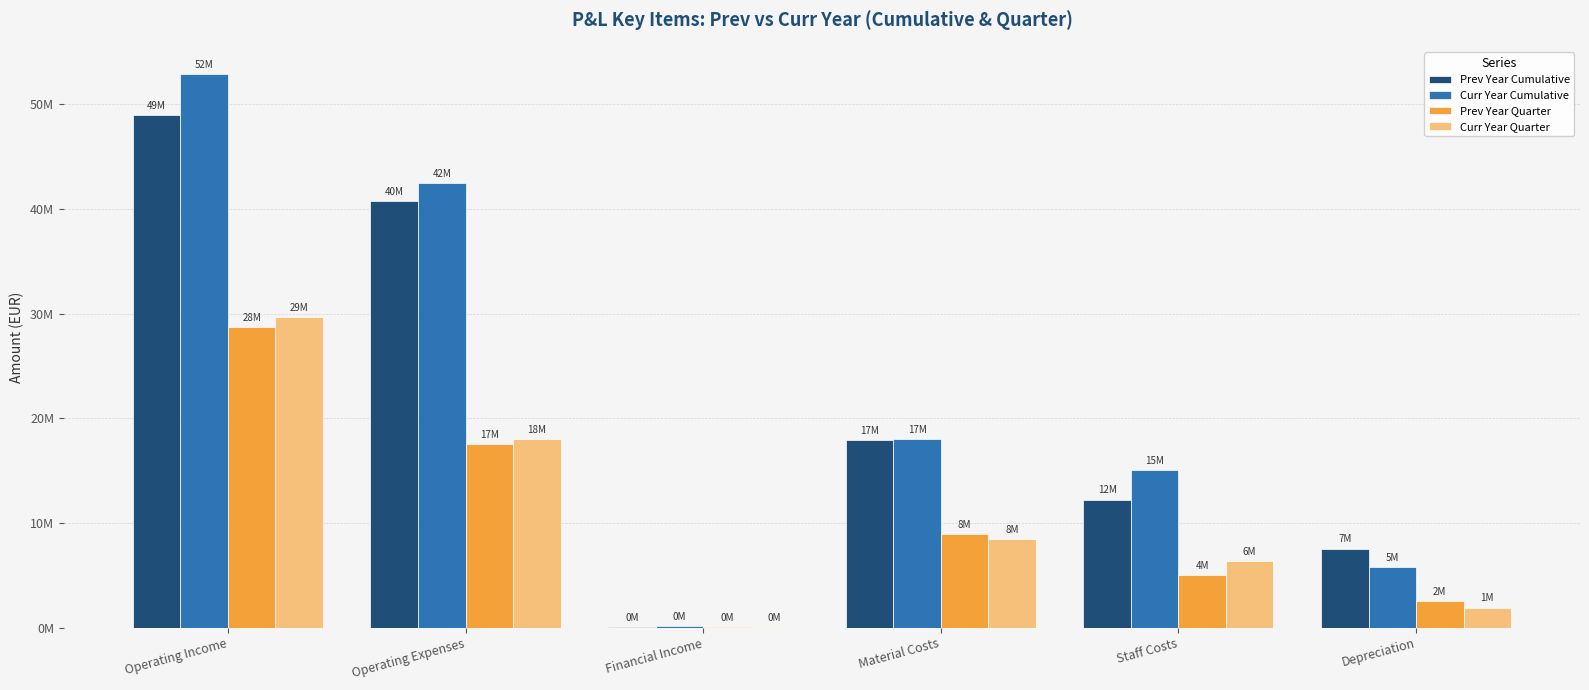

What is the value of the Prev Year Quarter bar at the 2nd from the left?

17575070